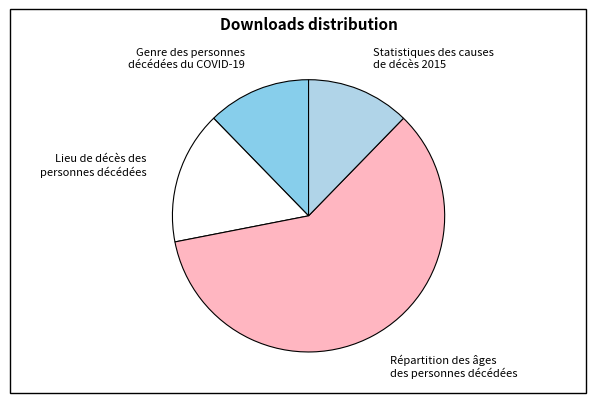

Approximately how many times larger is the value at Répartition des âges des personnes décédées compared to Genre des personnes décédées du COVID-19?

4.9